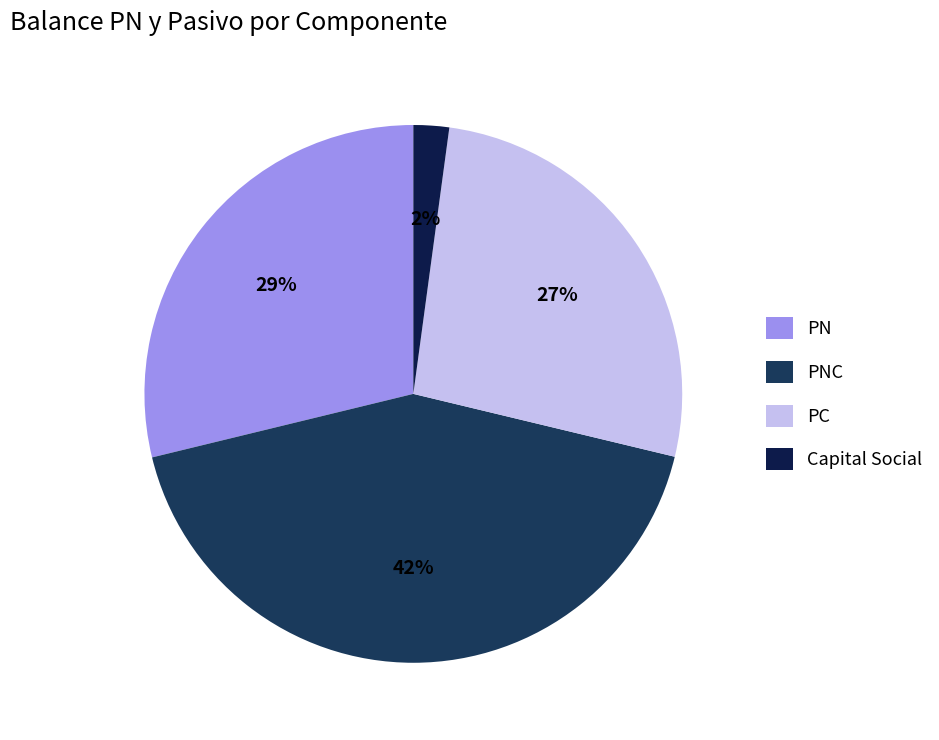

To the nearest percent, what percentage of the pie is PC?

27%